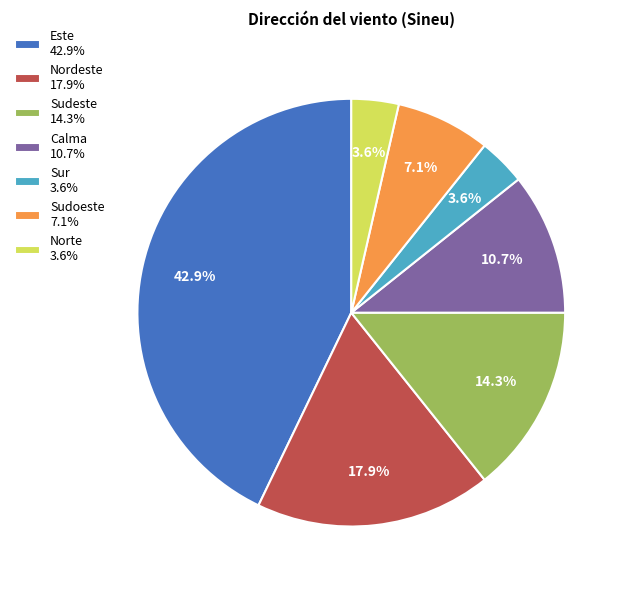

Which has a higher value, Sudeste 14.3% or Sur 3.6%?

Sudeste 14.3%